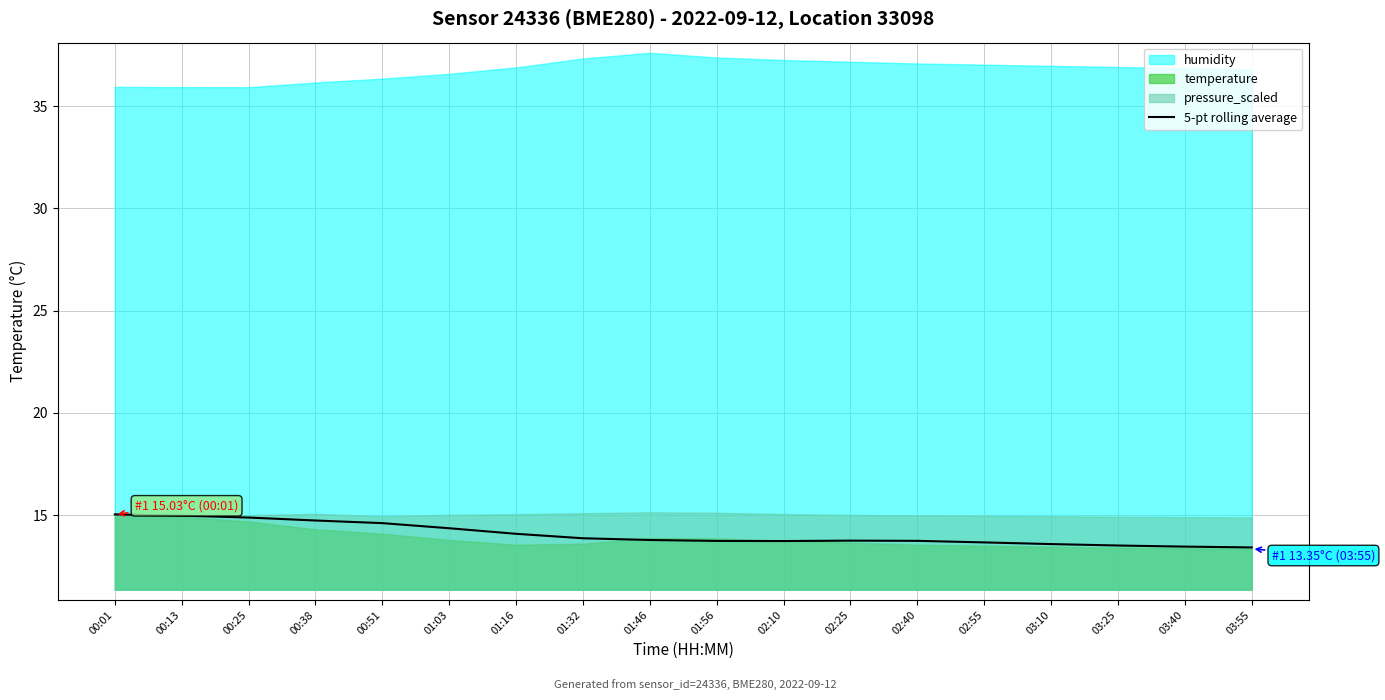

What is the change in value from 02:55 to 03:25?

-0.2